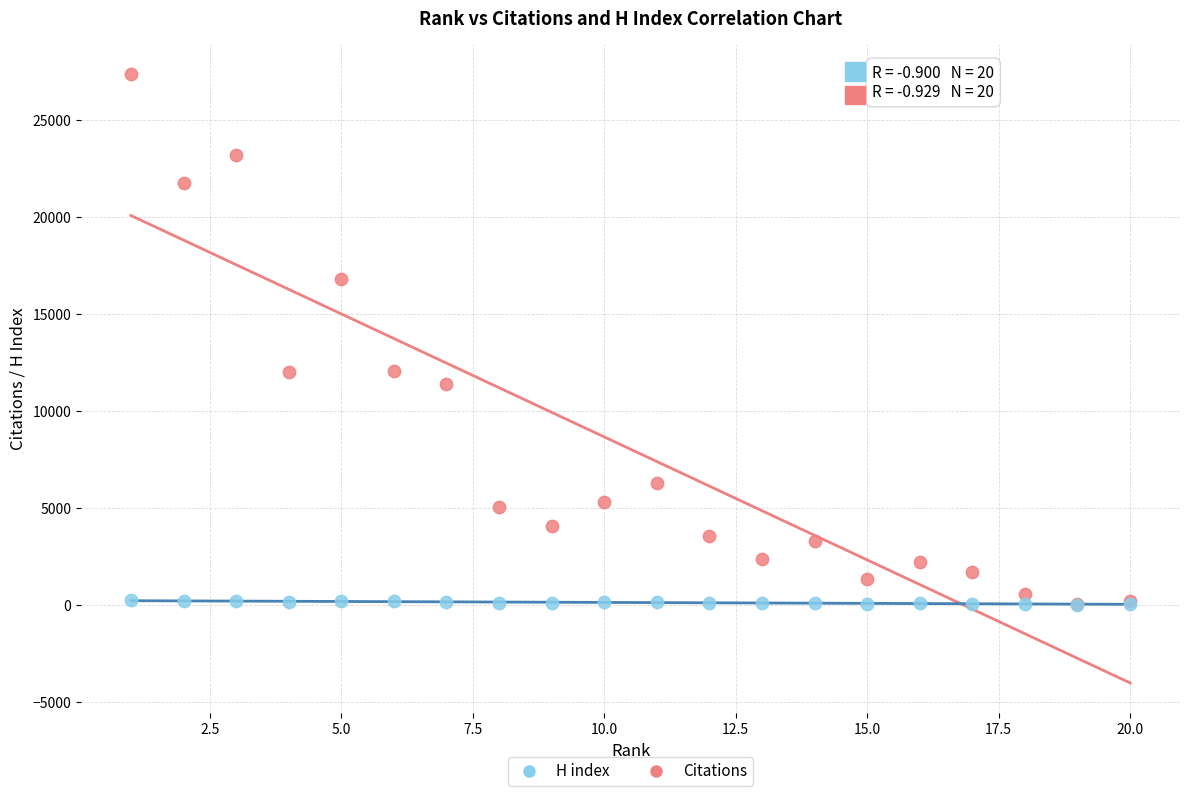

What are all the series names shown in the legend?

H index, Citations